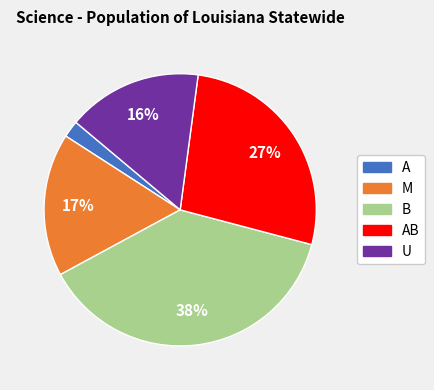

Does any single category account for the majority?

No